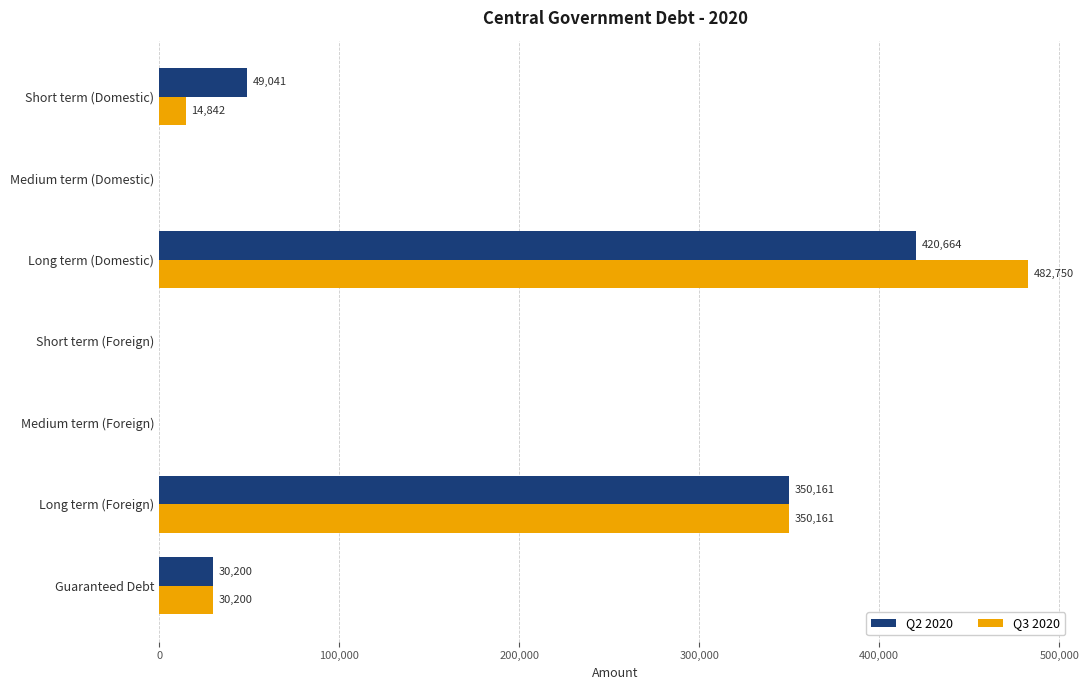

Which series has the largest range (max minus min)?

Q3 2020